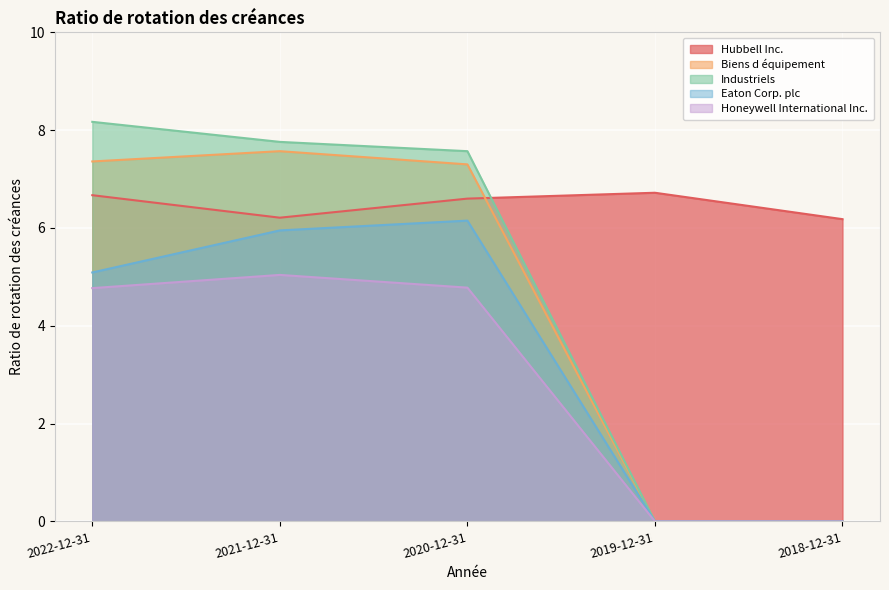

Read the Eaton Corp. plc value at 2021-12-31.

6.0